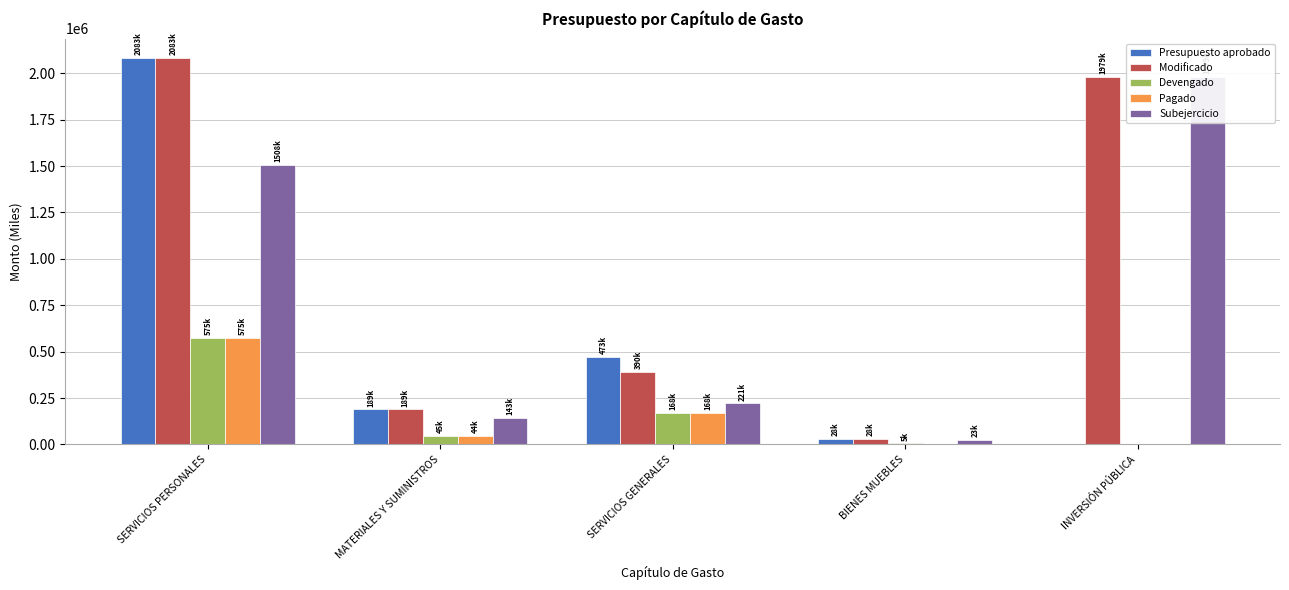

How many values in the Devengado series are below 45359?

2